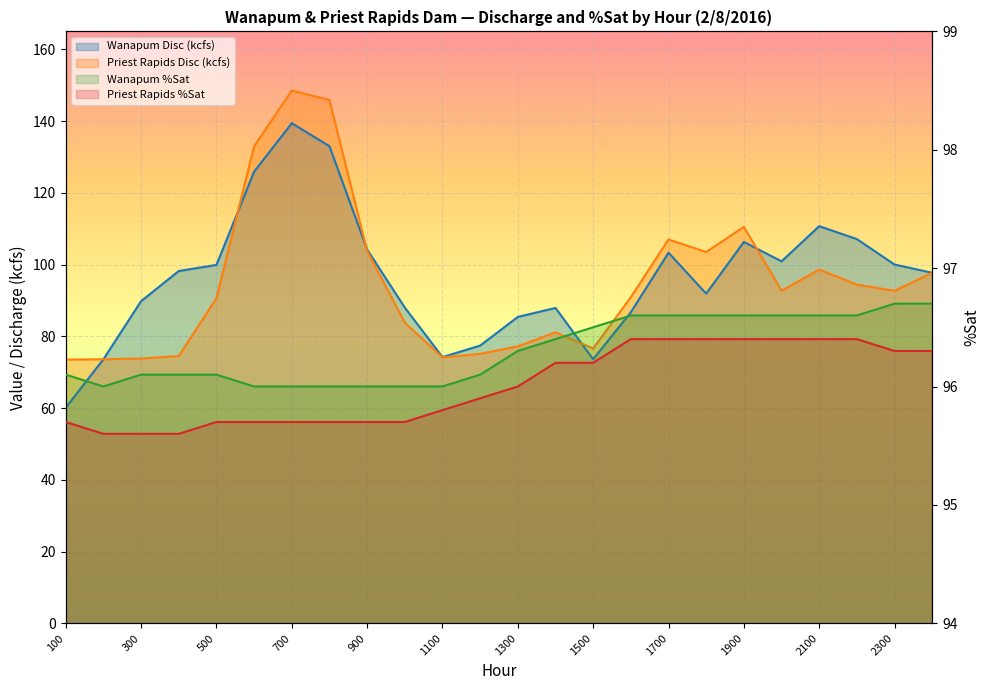

True or false: Priest Rapids %Sat and Wanapum Disc (kcfs) cross at least once.

True